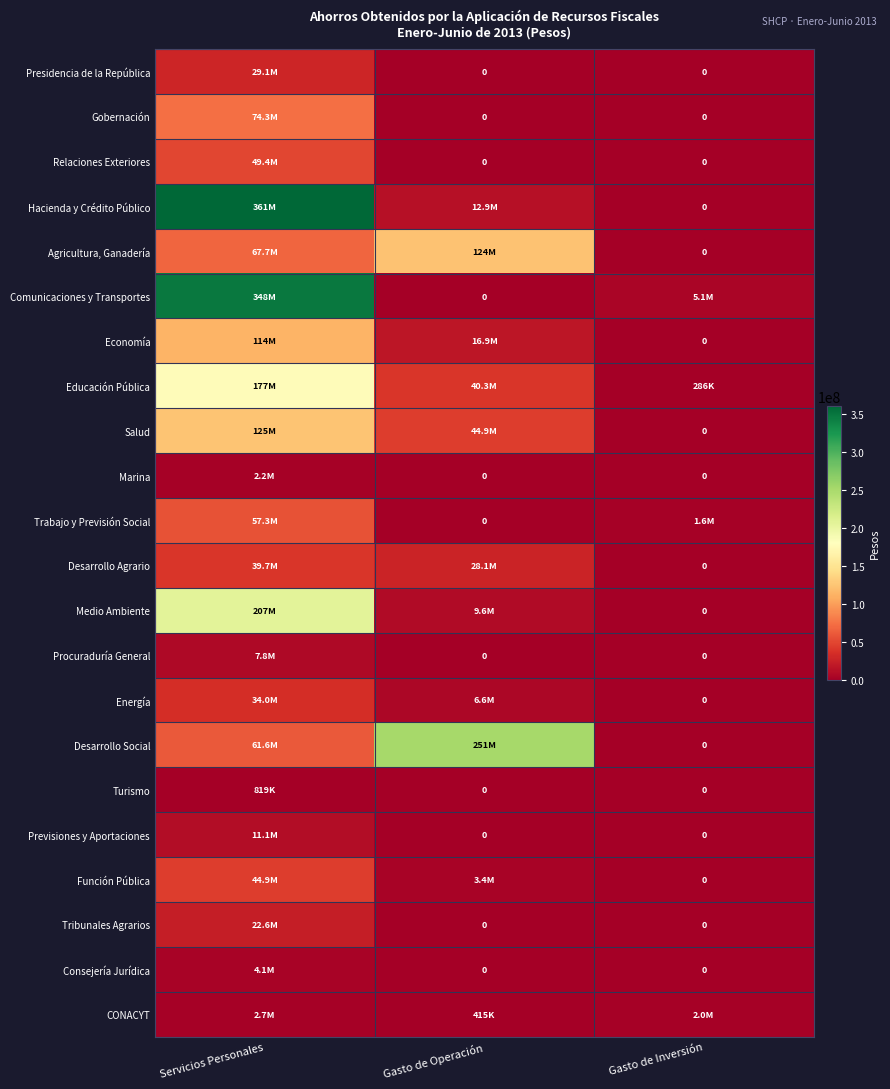

Which series has the widest spread of values?

Hacienda y Crédito Público